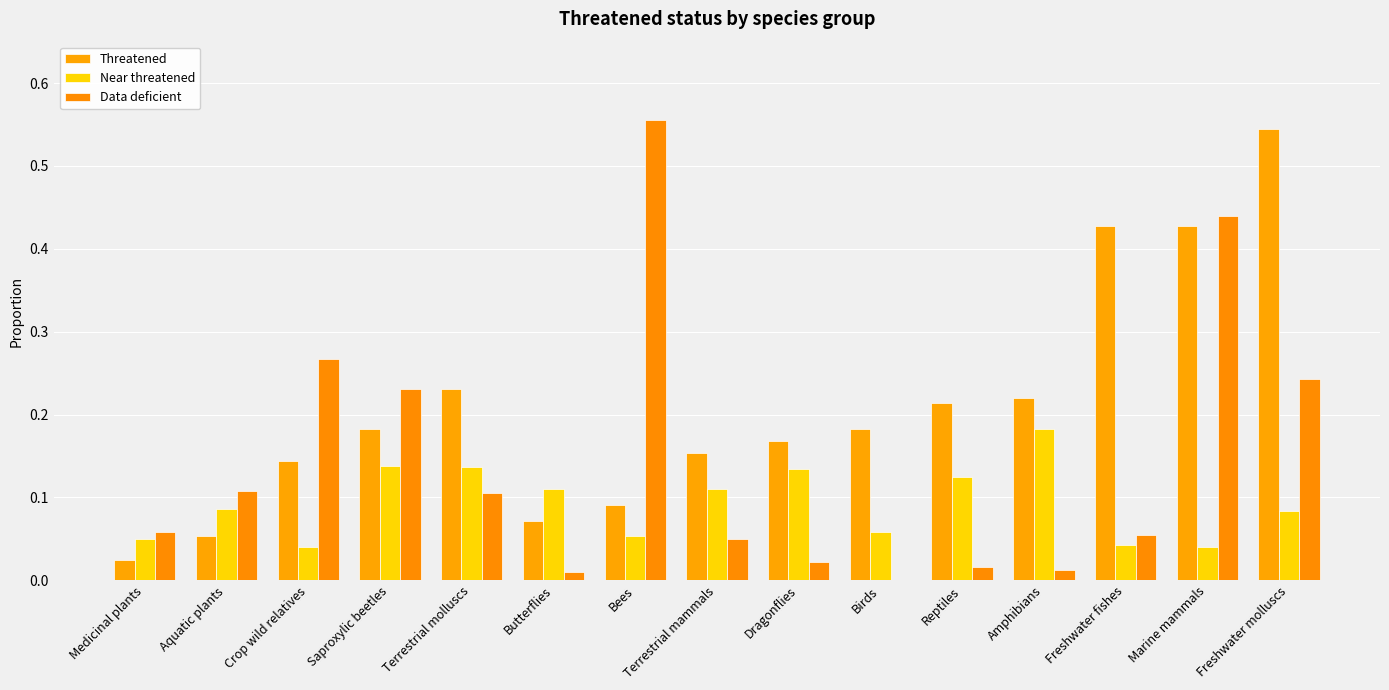

At which category is the sum across all series the highest?

Marine mammals